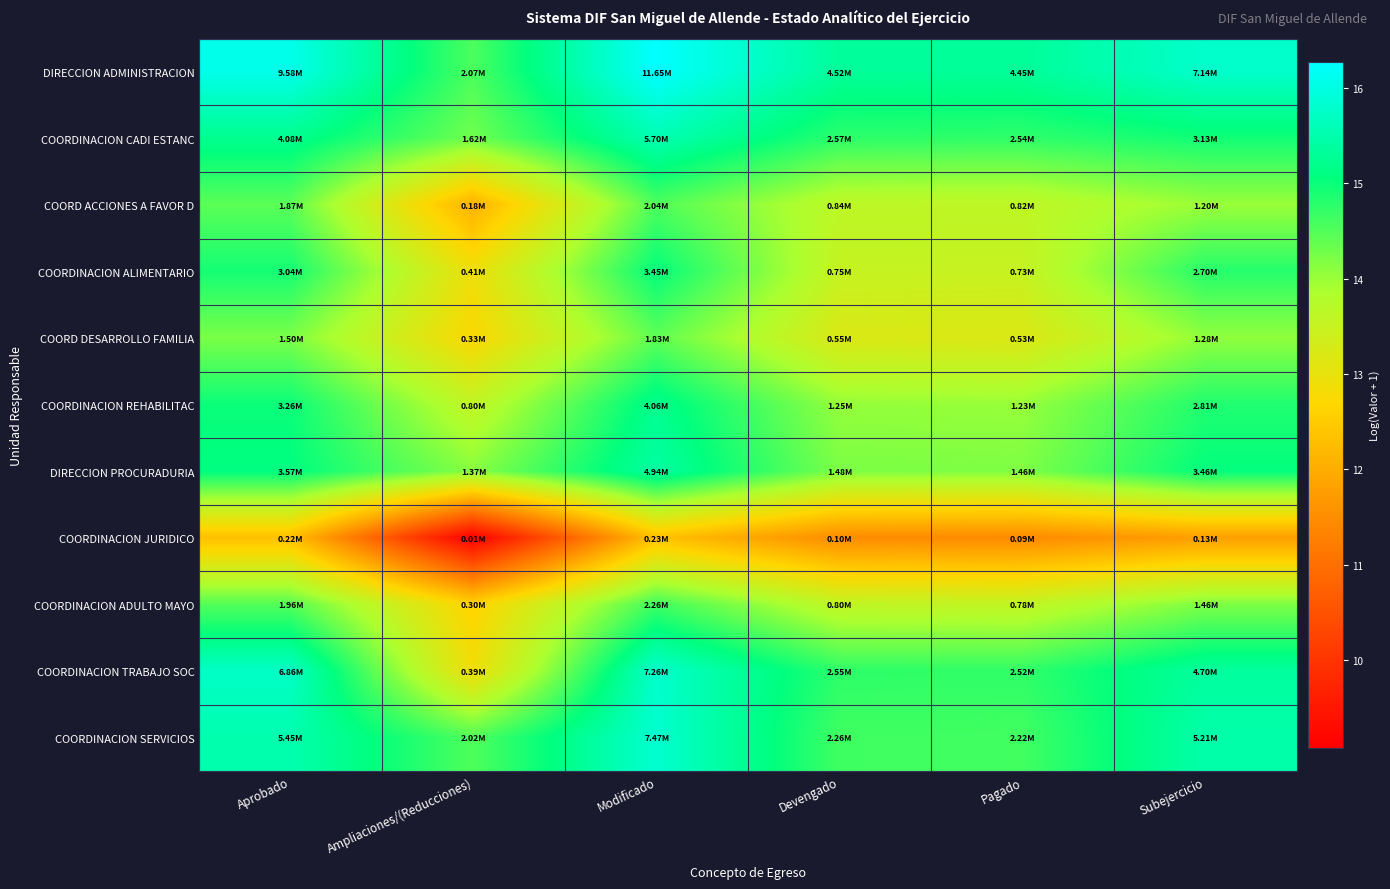

Rank the series at Subejercicio from highest to lowest value.

DIRECCION ADMINISTRACION, COORDINACION SERVICIOS, COORDINACION TRABAJO SOC, DIRECCION PROCURADURIA, COORDINACION CADI ESTANC, COORDINACION REHABILITAC, COORDINACION ALIMENTARIO, COORDINACION ADULTO MAYO, COORD DESARROLLO FAMILIA, COORD ACCIONES A FAVOR D, COORDINACION JURIDICO